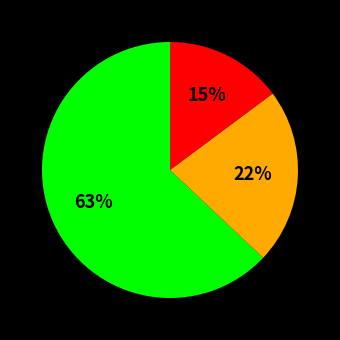

Is there any slice that represents more than half of the pie?

Yes